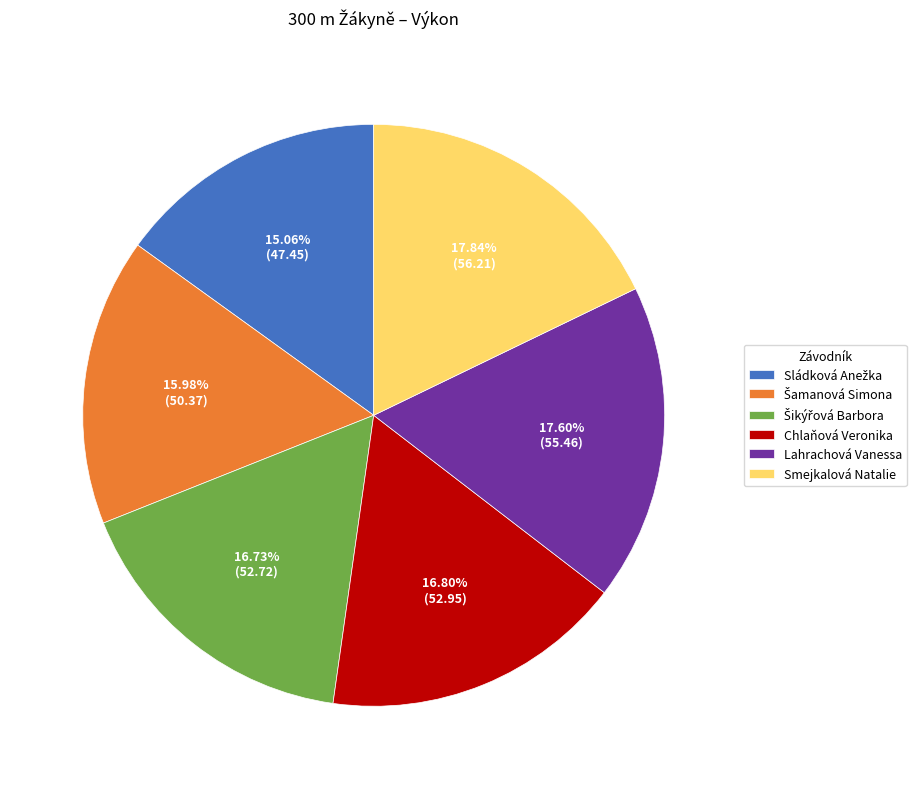

Do Smejkalová Natalie and Chlaňová Veronika together represent more than half of the pie?

No